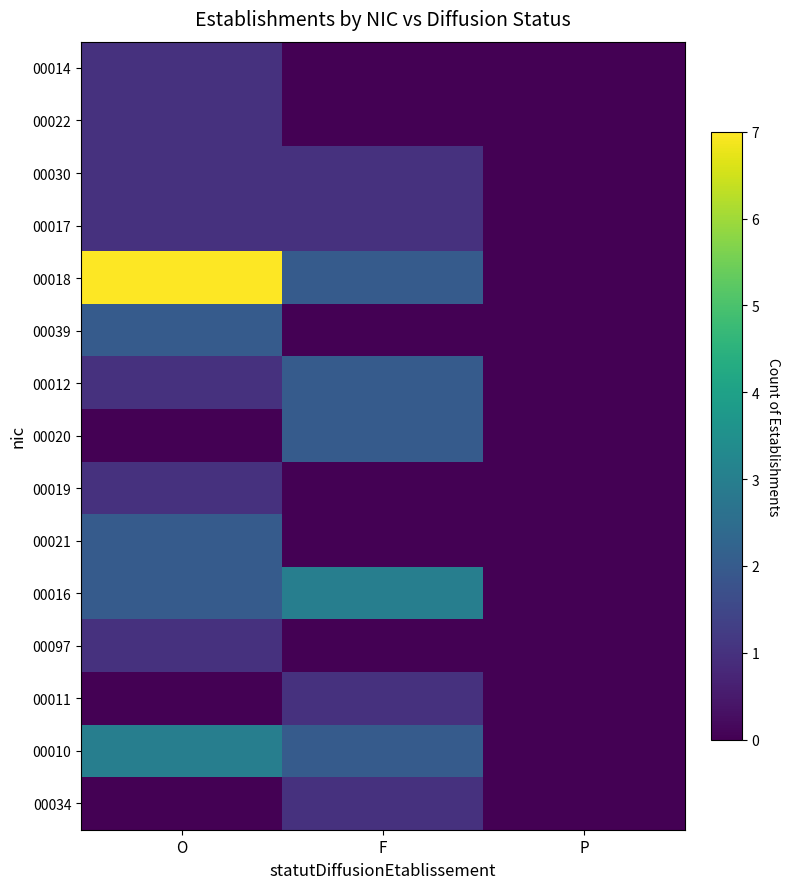

Which category has the lowest value across all series?

F